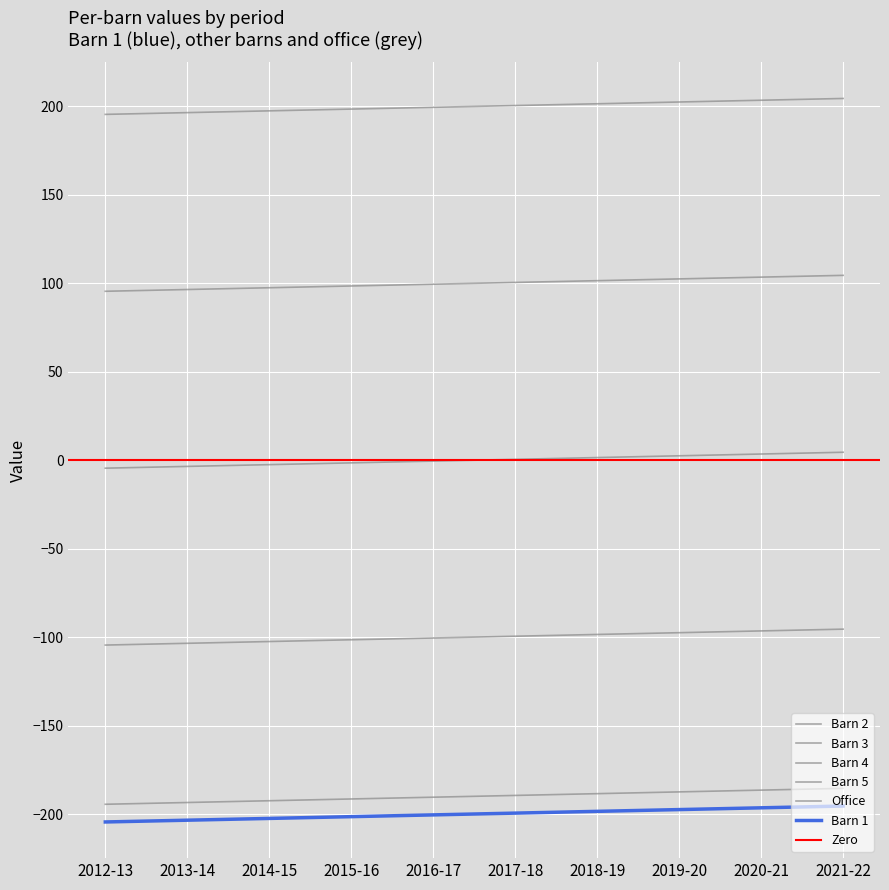

How many lines are shown in the chart?

6